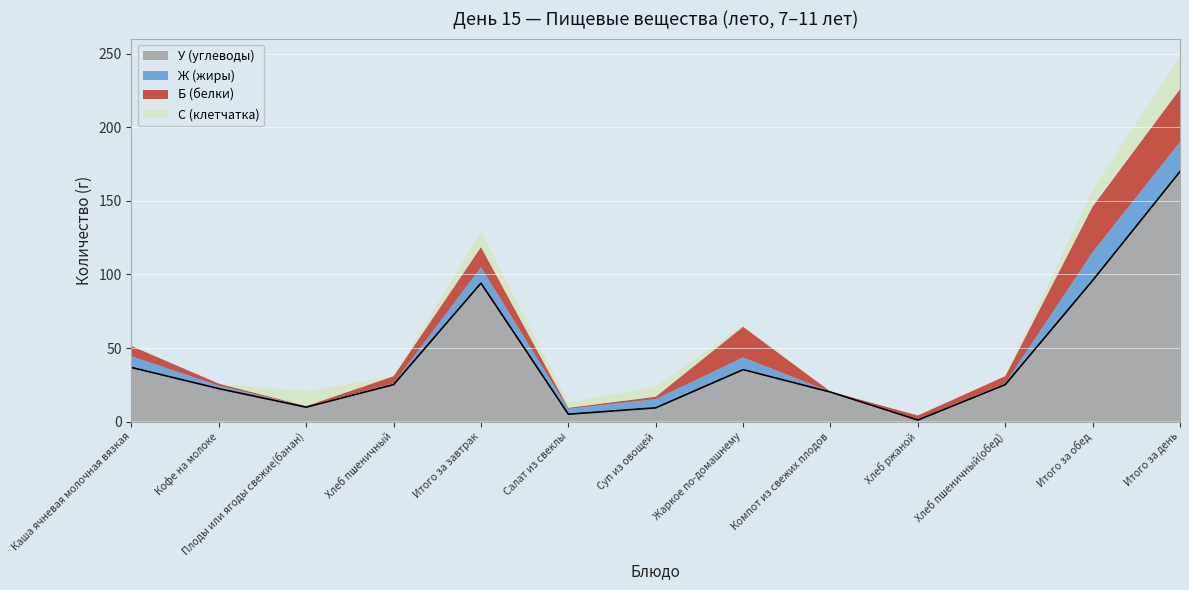

What is the difference between the highest and lowest values at Хлеб пшеничный(обед)?

25.1